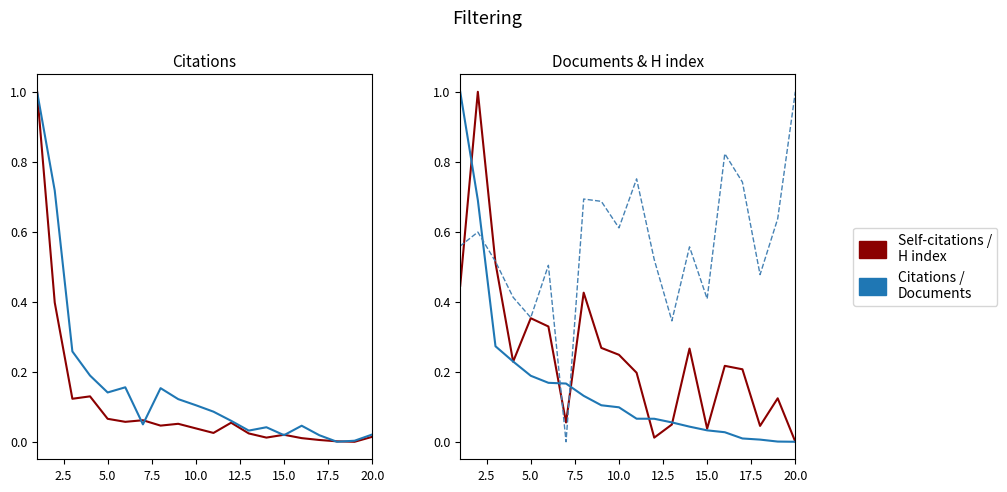

Rank the categories by Citations per document value from highest to lowest.

19, 15, 10, 16, 17.5, 20.0, 18, 9, 2.5, 0.0, 13, 11, 5.0, 12.5, 17, 7.5, 14, 10.0, 12, 15.0